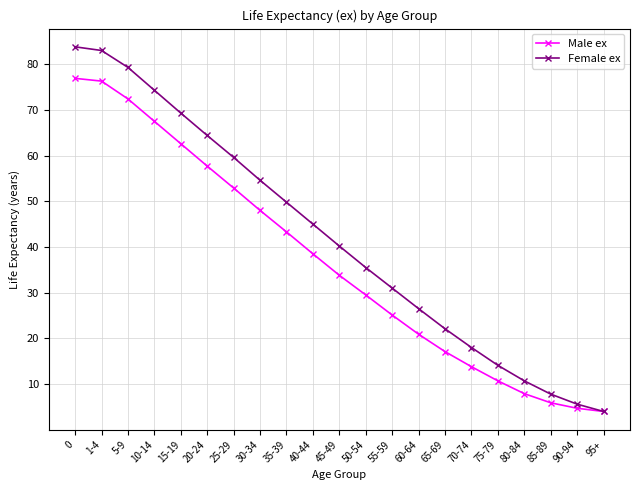

What is the total value across all series at 90-94?

10.3